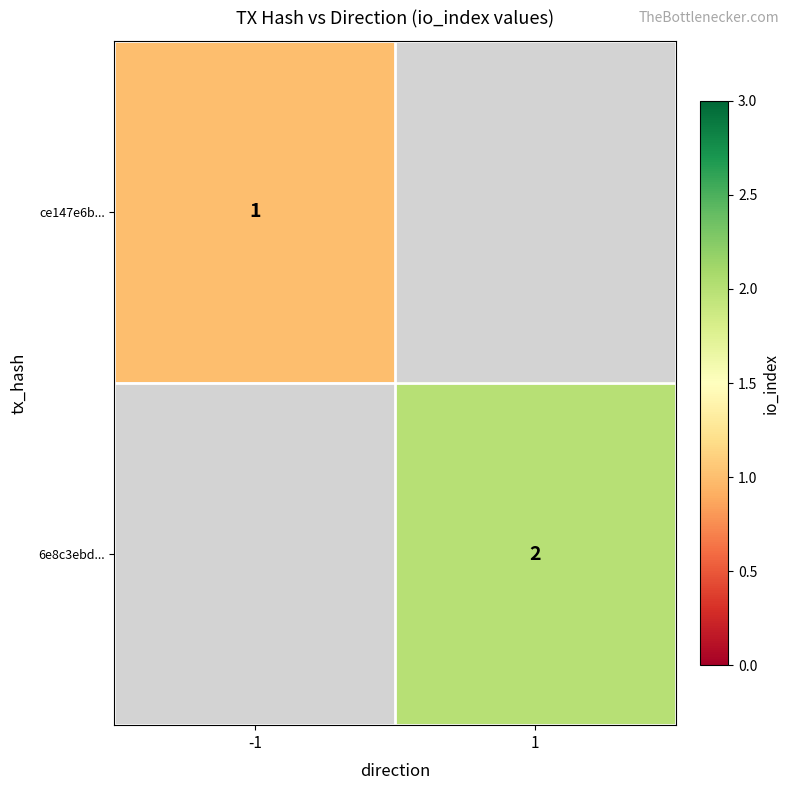

The value of ce147e6b... at -1 is 1. True or false?

True